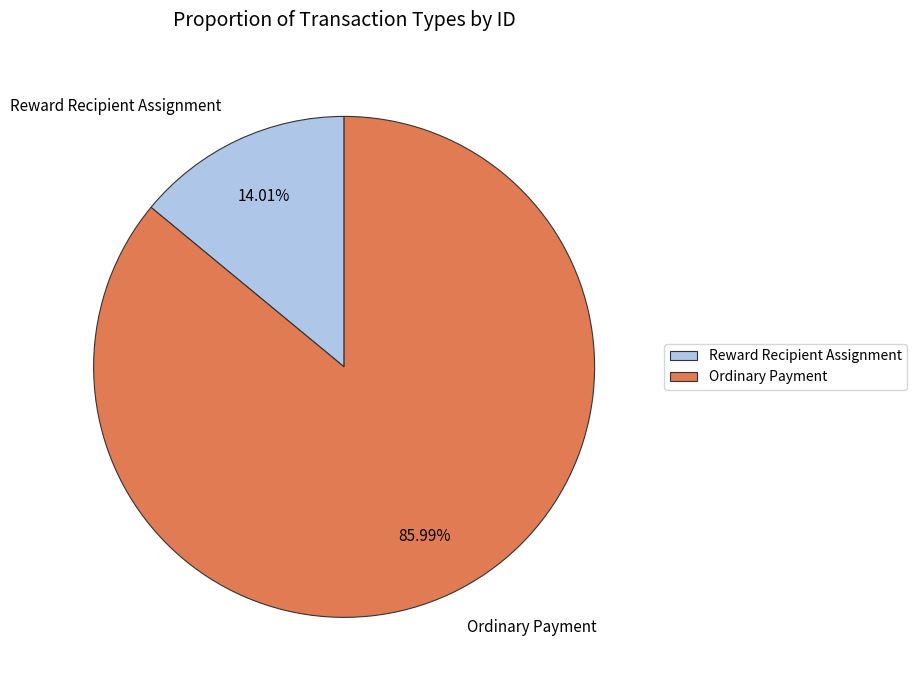

Does Ordinary Payment represent more than half of the total?

Yes